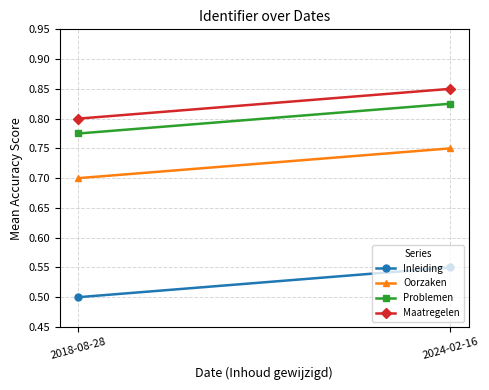

What is the maximum value shown in the chart?

0.9